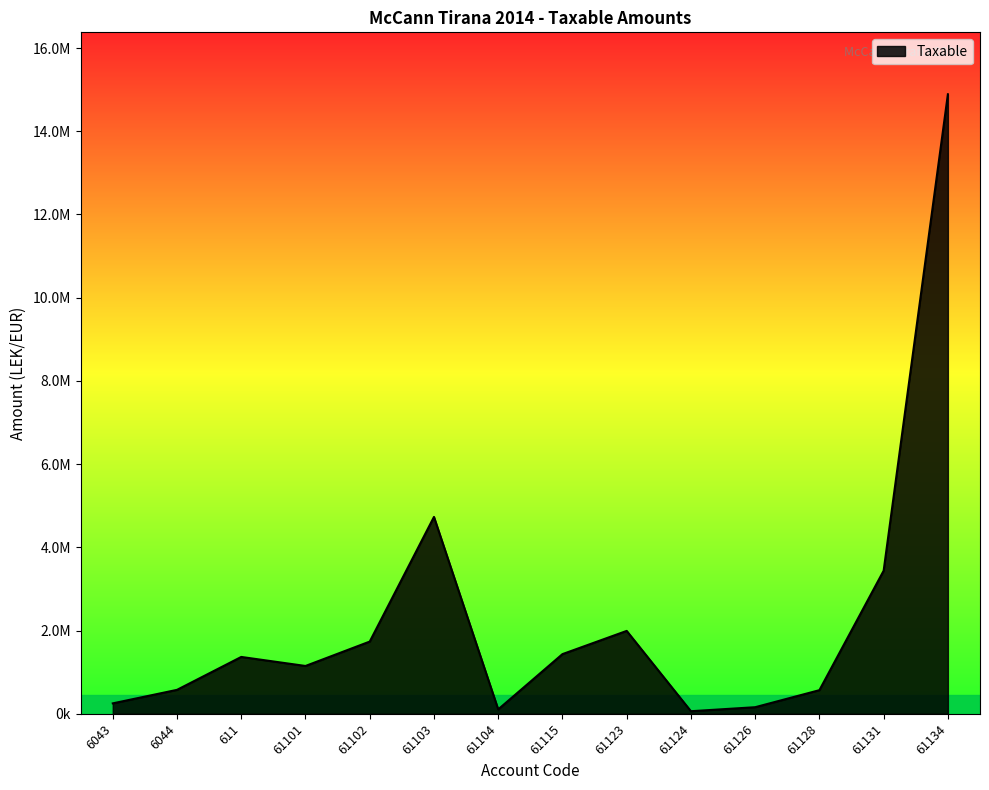

The value at 61102 is 522896.3. True or false?

False